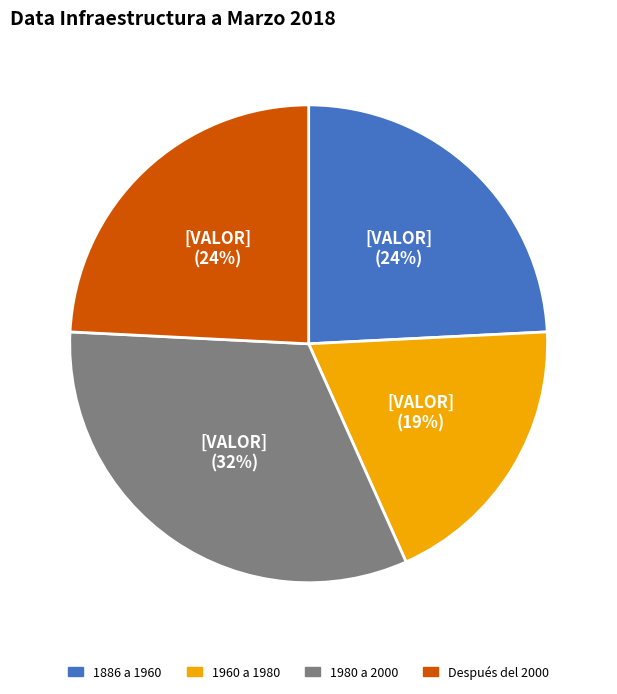

To the nearest percent, what is the difference between the largest and smallest slice percentages?

13%